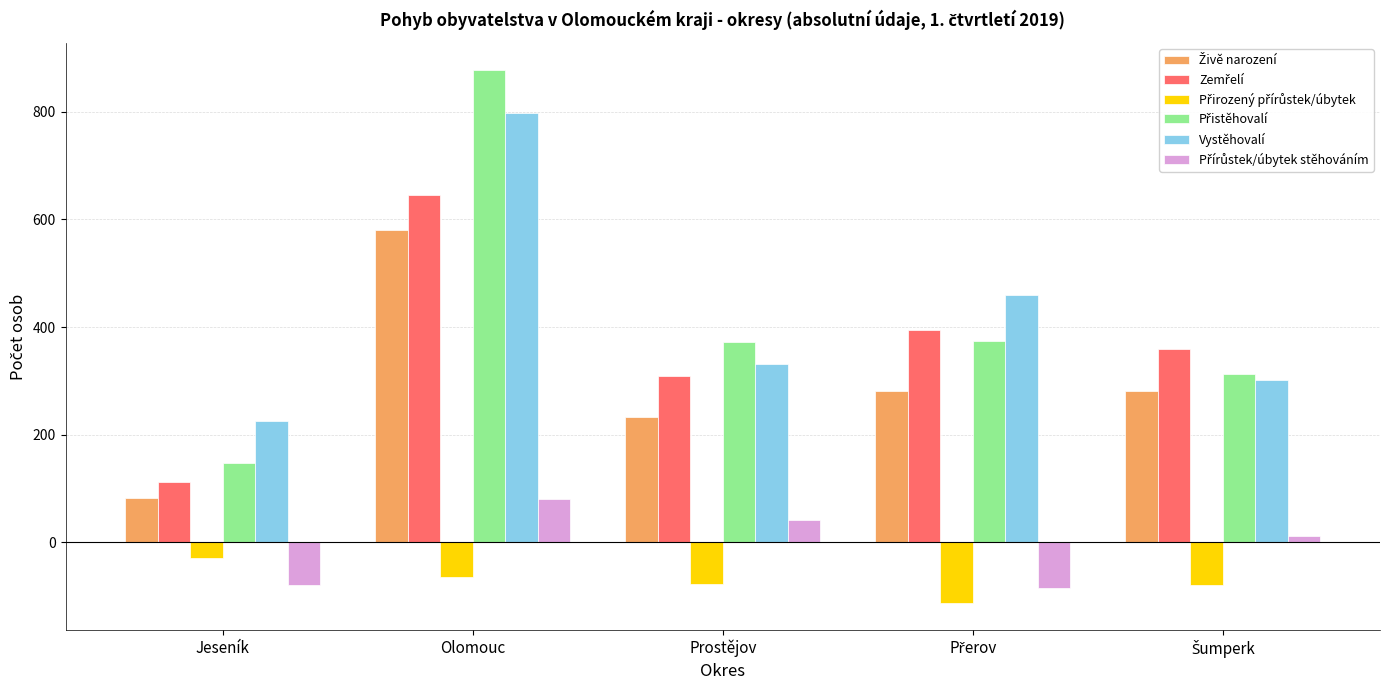

At which category is the sum across all series the highest?

Olomouc